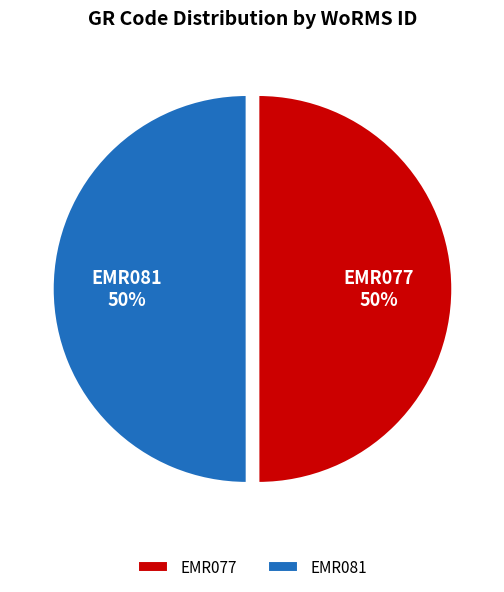

Is it true that EMR081 is 50% of the pie?

True